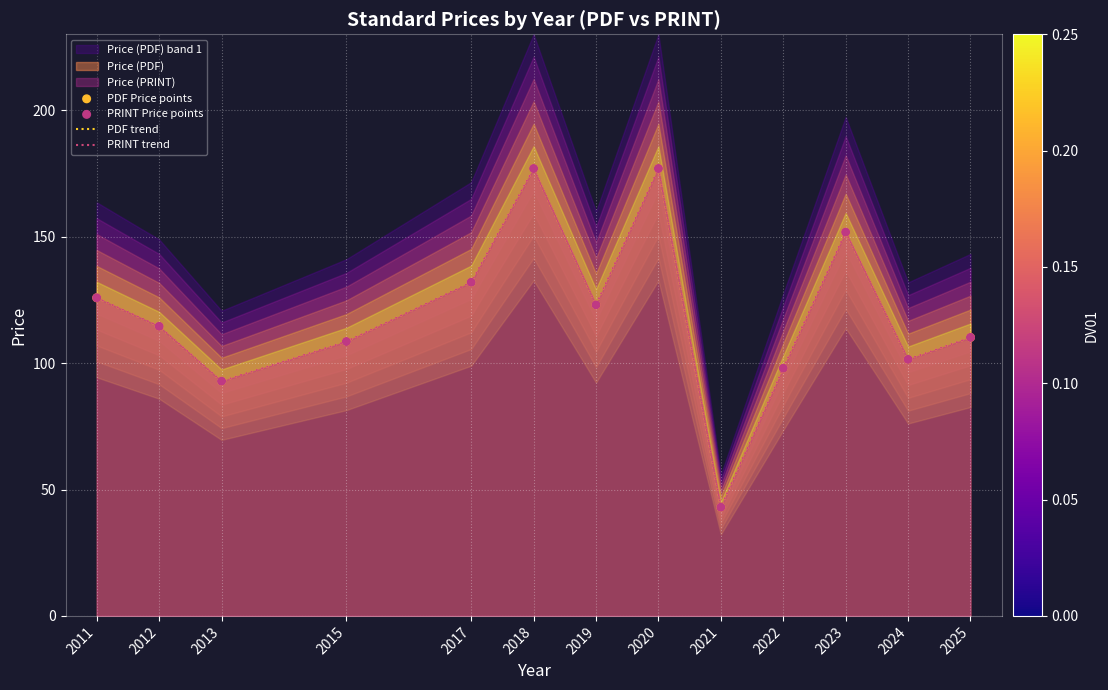

Which series has the largest total across all categories?

PDF trend